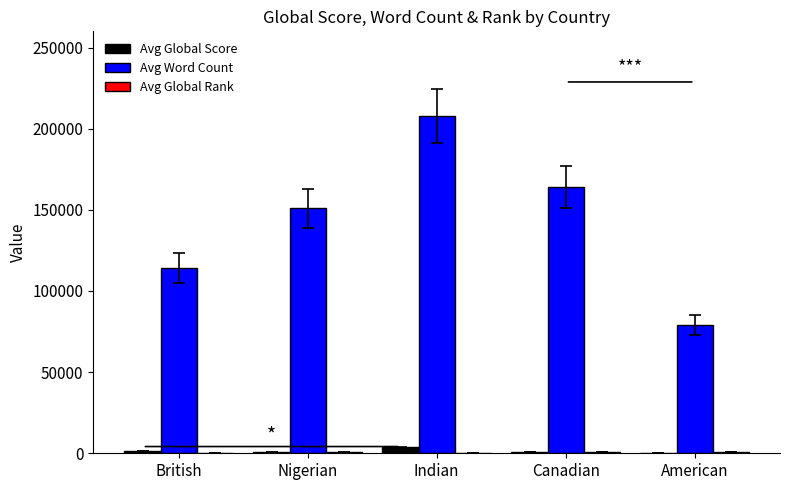

What is the sum of the Avg Word Count values at American and Indian?

286903